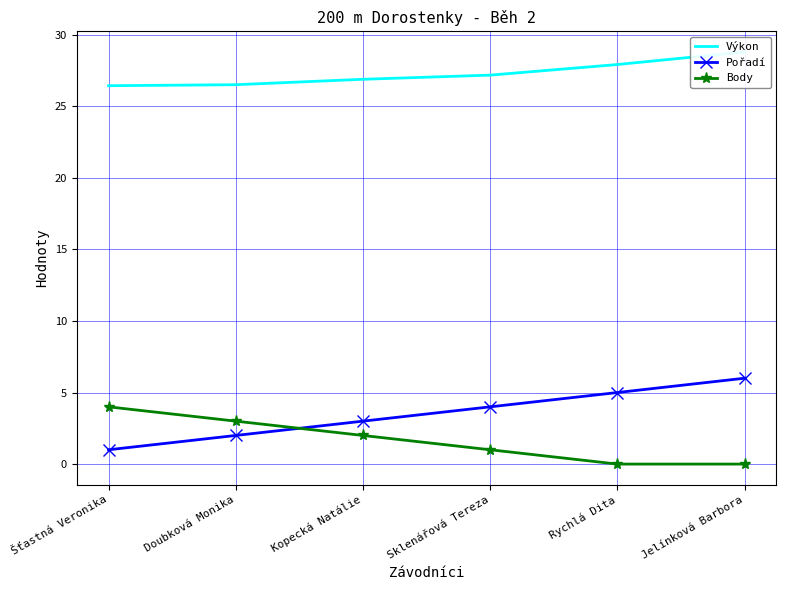

What position from the left is Šťastná Veronika?

1